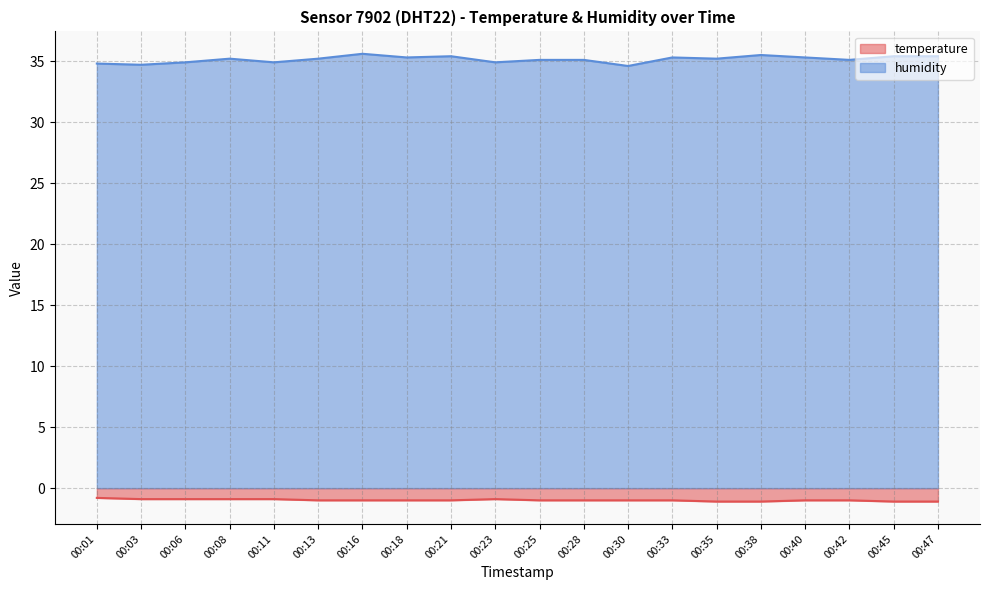

Reading right to left, what are all the values shown in this chart?

temperature: 00:47=-1.1	00:45=-1.1	00:42=-1.0	00:40=-1.0	00:38=-1.1	00:35=-1.1	00:33=-1.0	00:30=-1.0	00:28=-1.0	00:25=-1.0	00:23=-0.9	00:21=-1.0	00:18=-1.0	00:16=-1.0	00:13=-1.0	00:11=-0.9	00:08=-0.9	00:06=-0.9	00:03=-0.9	00:01=-0.8
humidity: 00:47=35.4	00:45=35.4	00:42=35.1	00:40=35.3	00:38=35.5	00:35=35.2	00:33=35.3	00:30=34.6	00:28=35.1	00:25=35.1	00:23=34.9	00:21=35.4	00:18=35.3	00:16=35.6	00:13=35.2	00:11=34.9	00:08=35.2	00:06=34.9	00:03=34.7	00:01=34.8